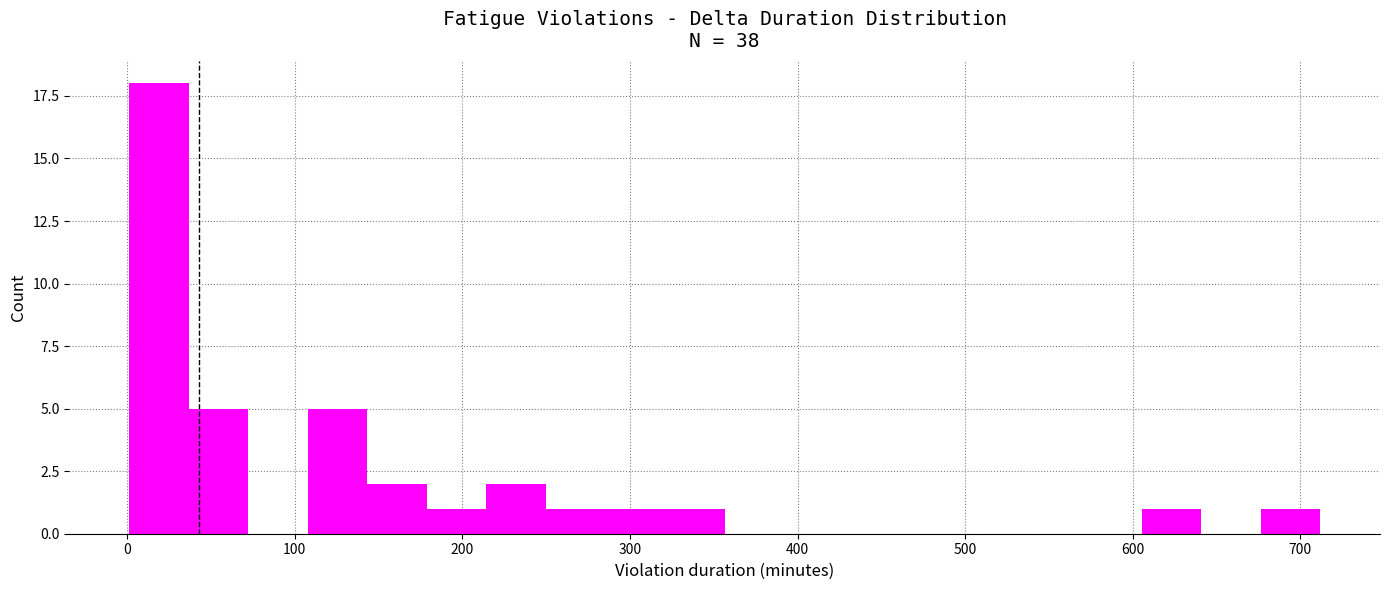

Around what value on the x-axis is the tallest bar? Give the approximate position of its centre, as read against the axis.

20